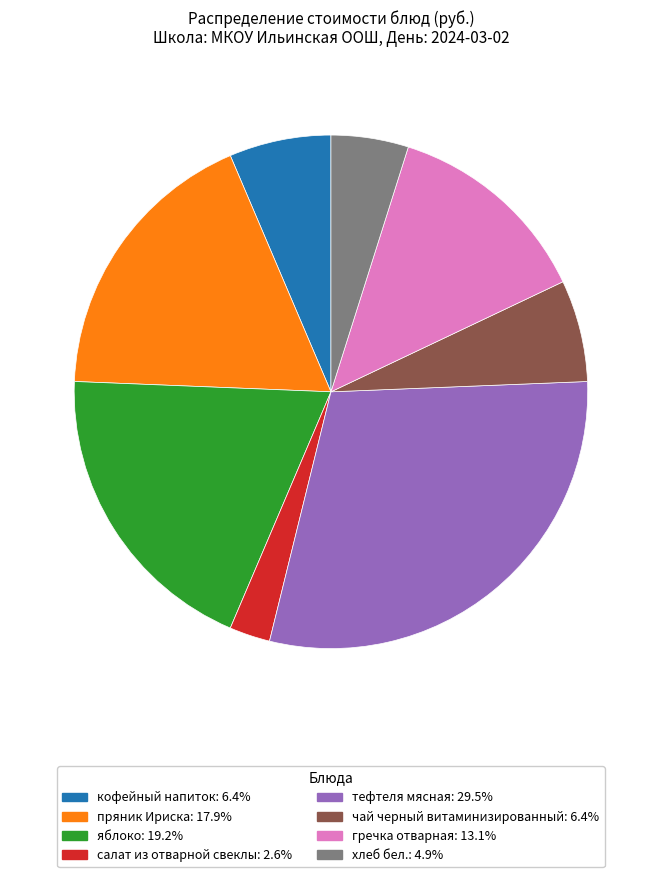

Which has a higher value, тефтеля мясная or хлеб бел.?

тефтеля мясная